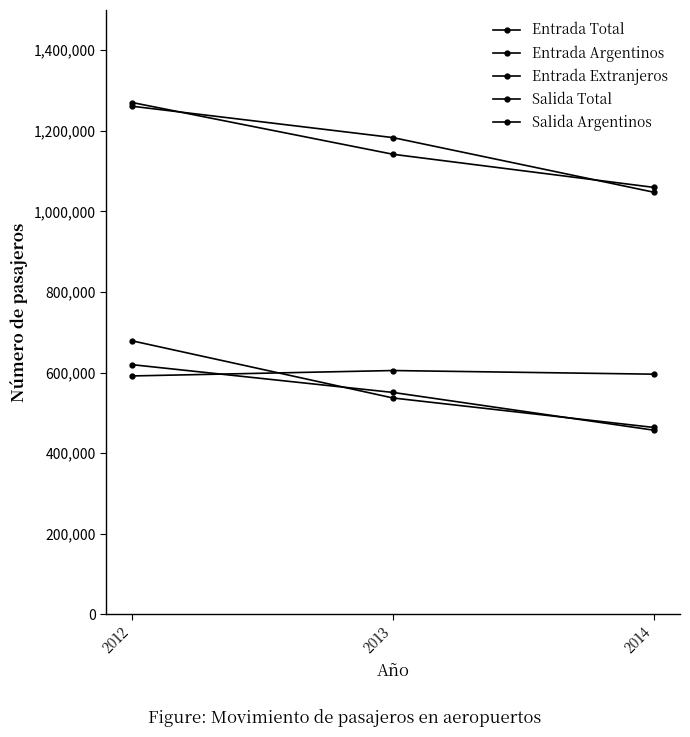

What is the spread (max minus min) of values at 2013?

646369